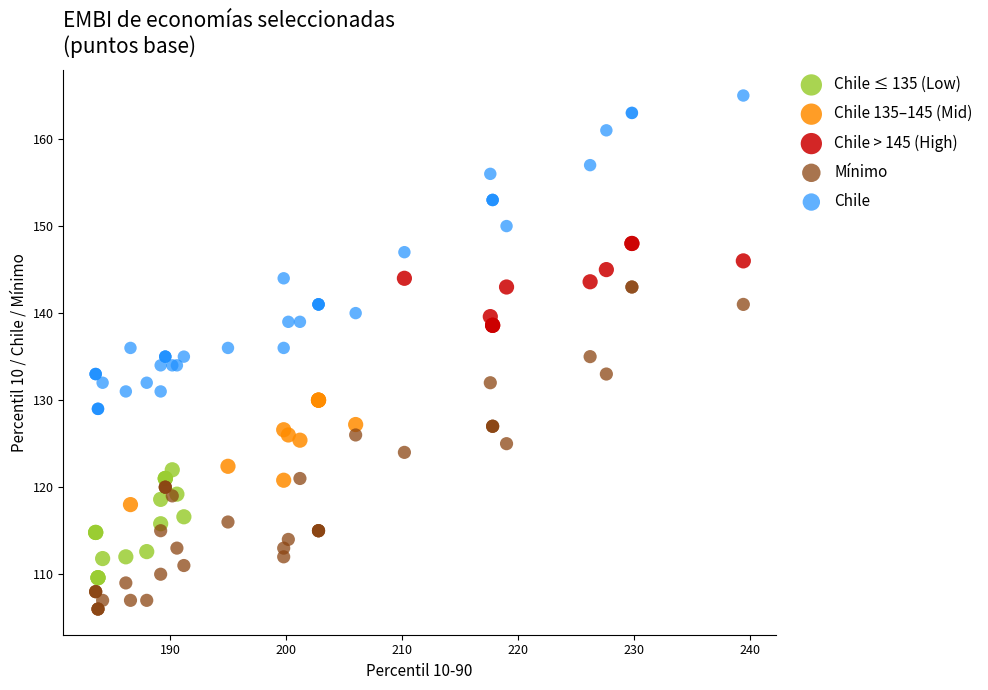

Which series reaches the minimum Y coordinate?

Mínimo